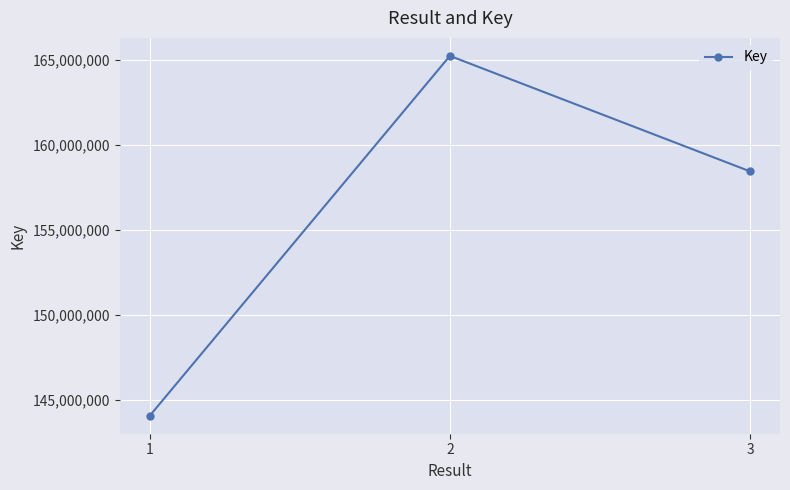

Count the number of data series in this chart.

1